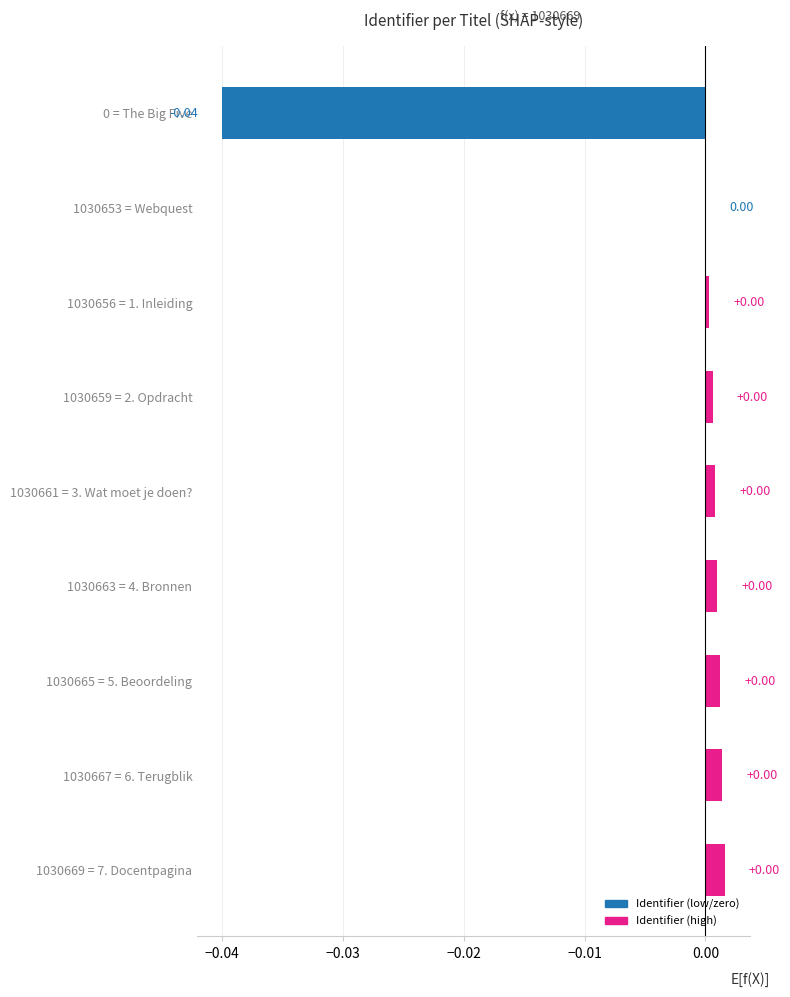

Are the bars horizontal?

Yes